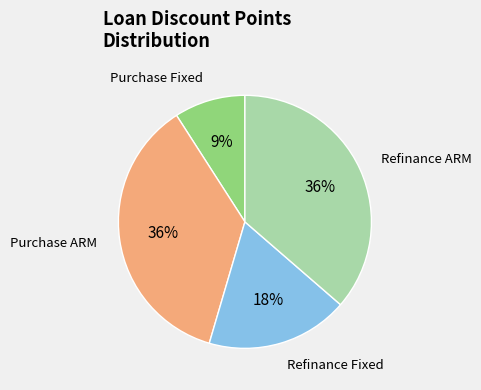

Count the number of slices in the pie.

4